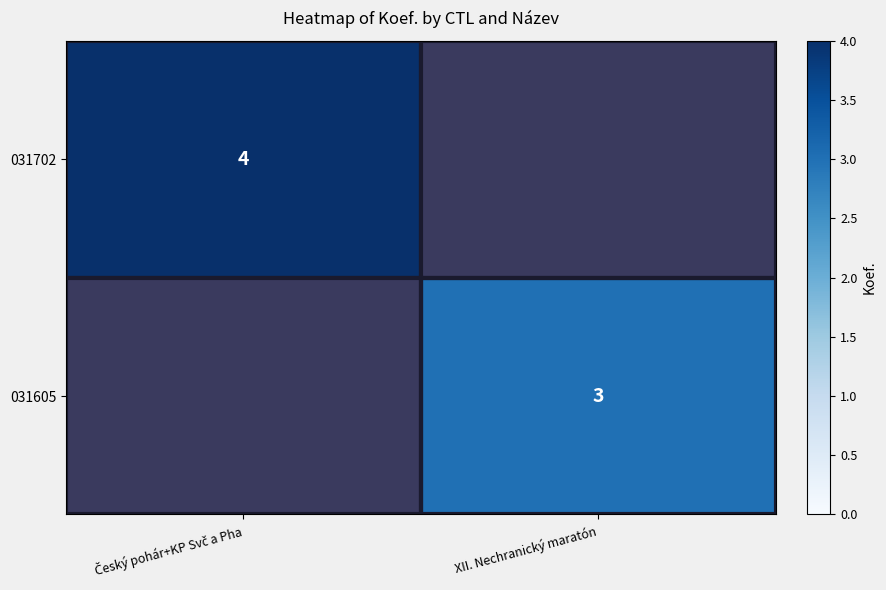

What is the greatest value displayed?

4.0